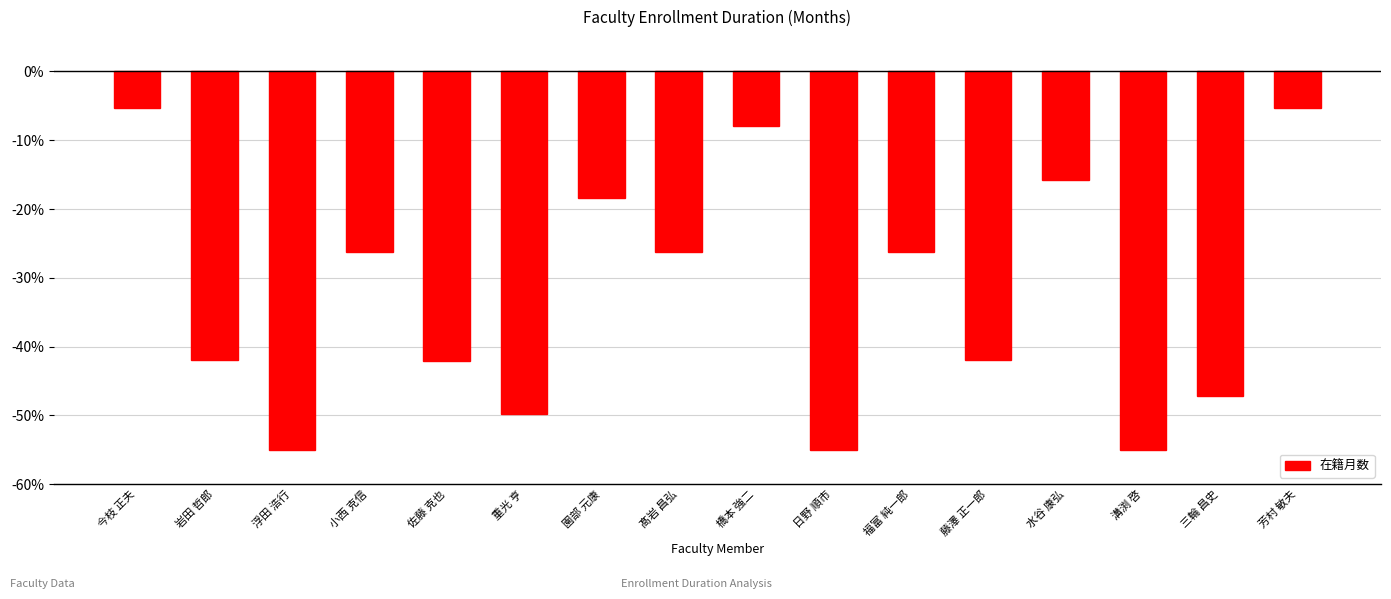

What is the difference between the maximum and minimum values?

49.8